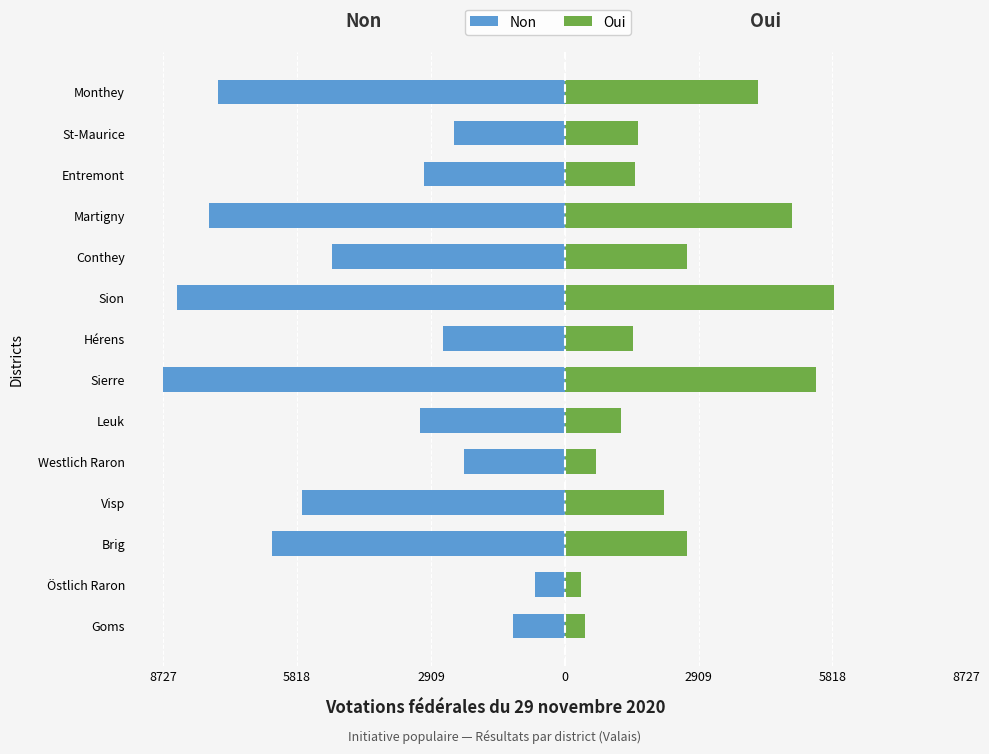

How many categories are shown in the chart?

14